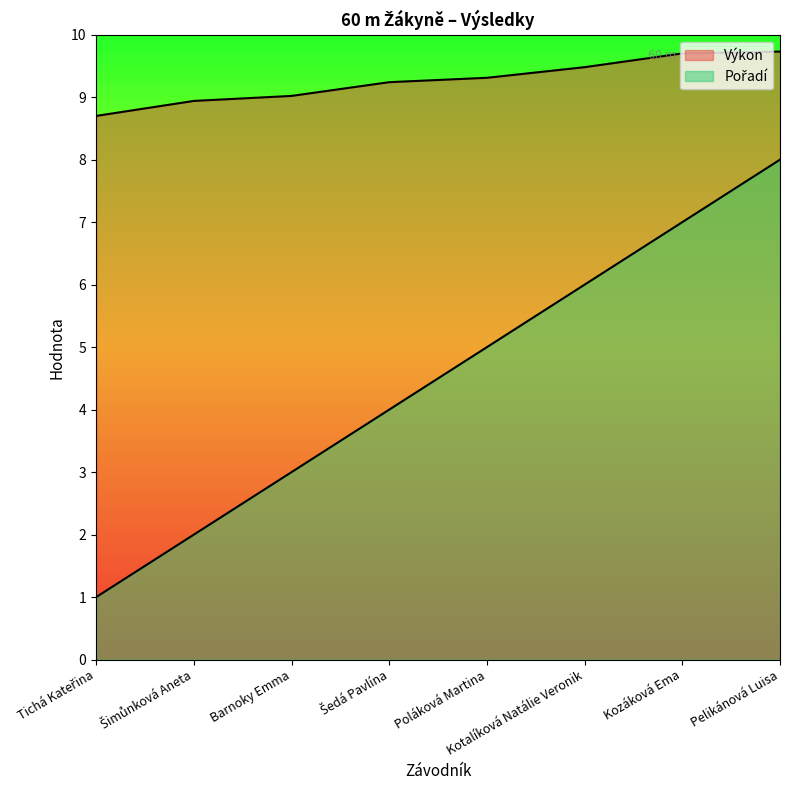

What is the maximum value for Výkon?

9.7